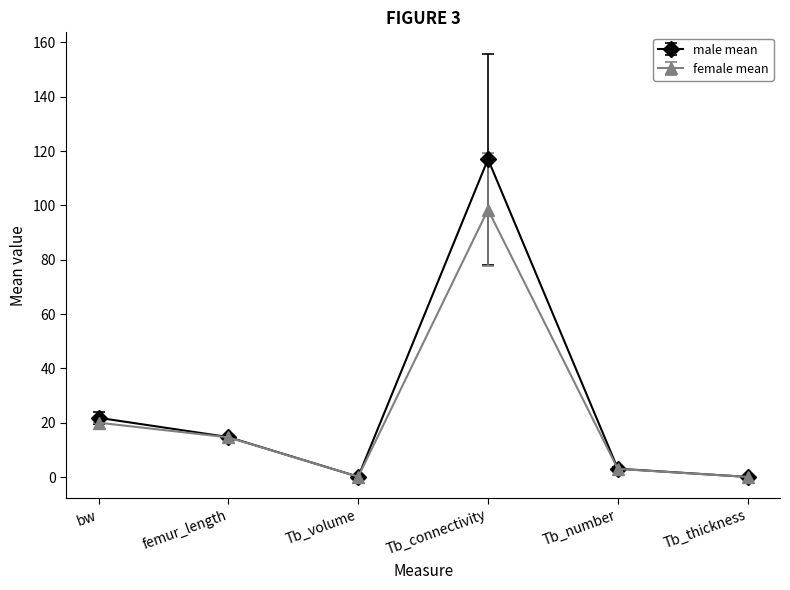

What position from the right is bw?

6